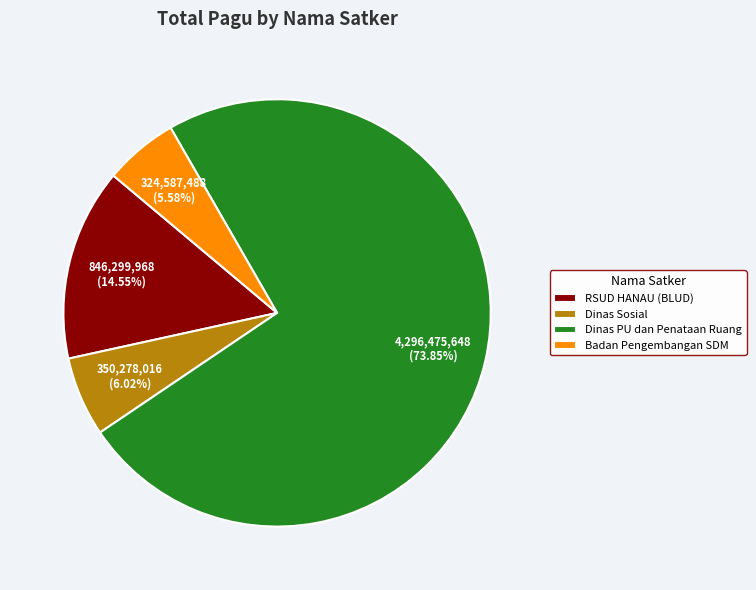

Is the sum of Dinas PU dan Penataan Ruang and RSUD HANAU (BLUD) greater than half?

Yes